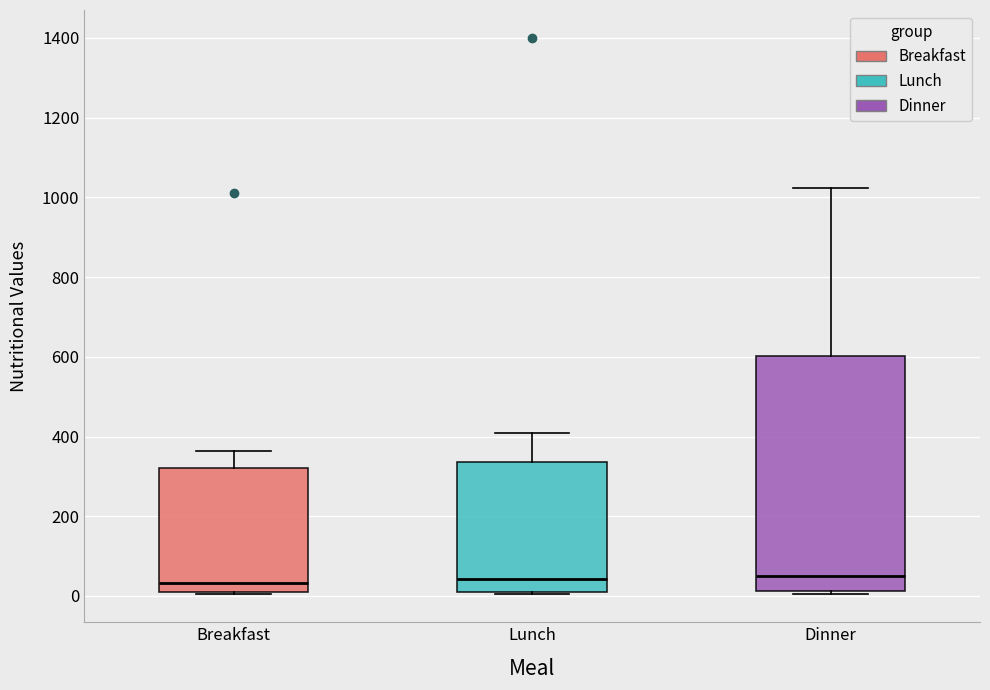

Which box is the tallest, from its lower edge to its upper edge?

Dinner